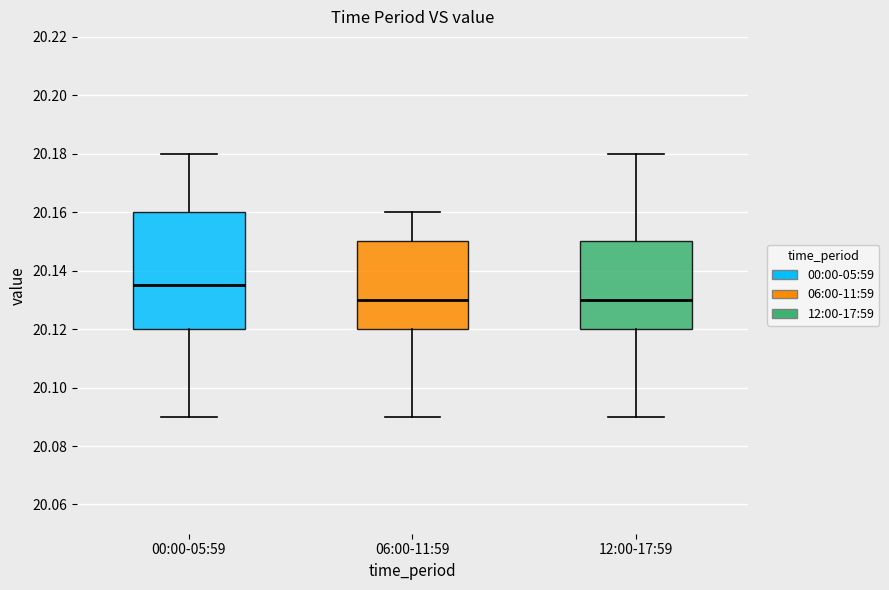

Where does the lower whisker of the box for 12:00-17:59 end on the y-axis? The values are not printed on the chart, so give them approximately, as read against the axis.

20.090